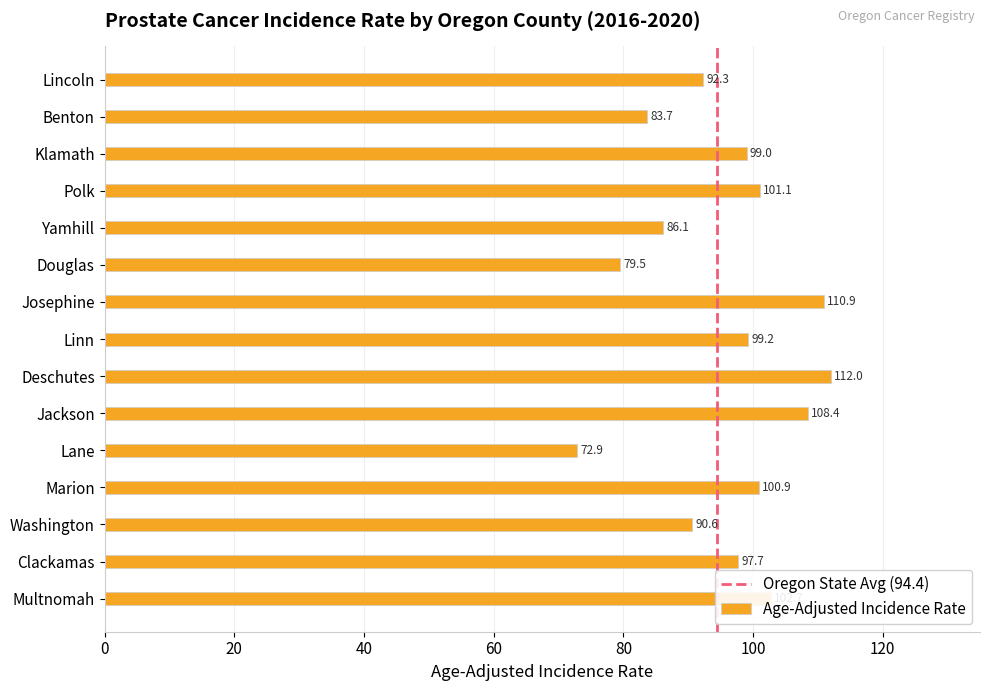

Which label corresponds to the largest value in the chart?

Deschutes